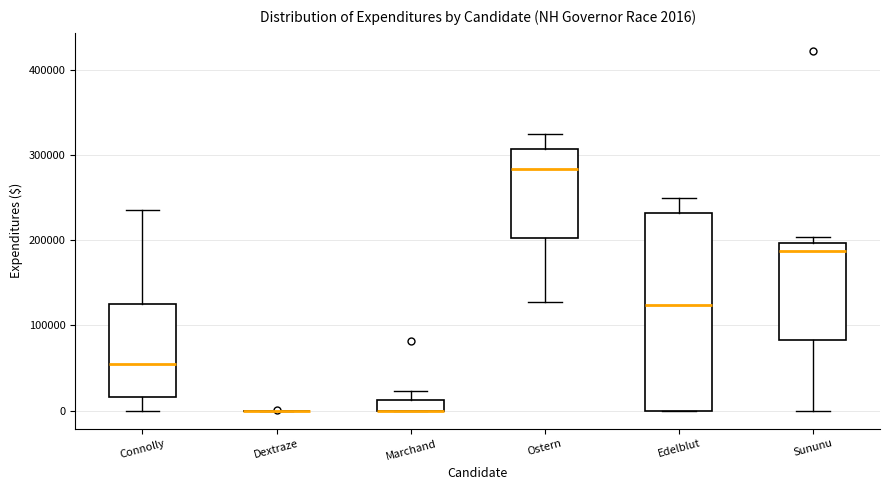

Which box is the tallest, from its lower edge to its upper edge?

Edelblut